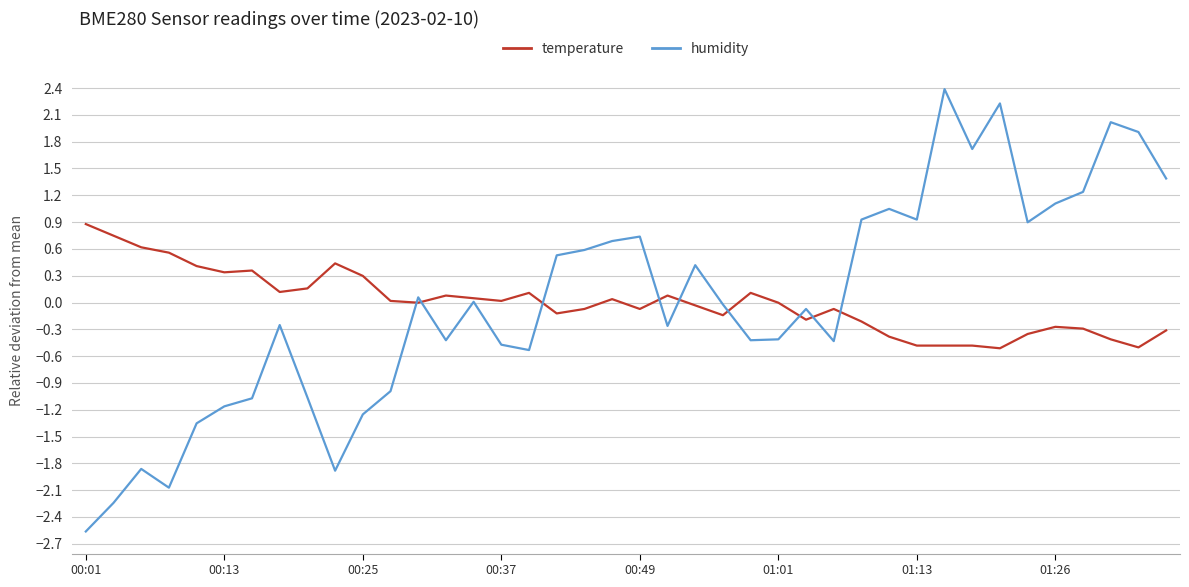

Rank the series by their maximum value, from highest to lowest.

humidity, temperature